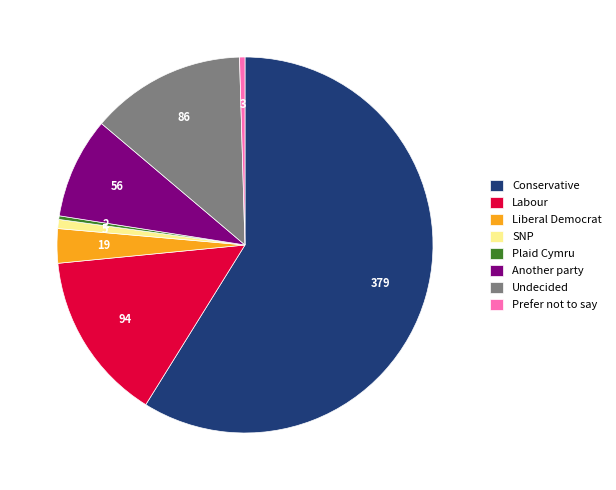

Which category accounts for the majority?

Conservative